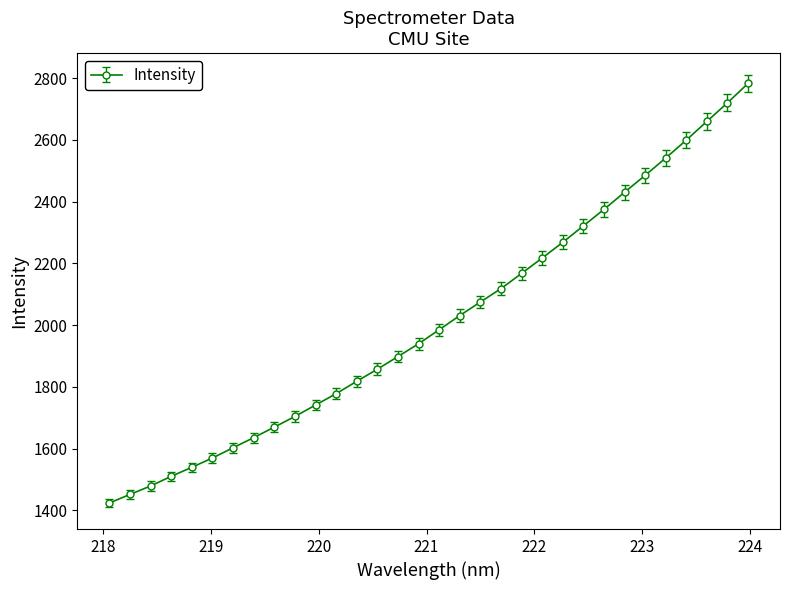

What is the difference between the second highest and minimum values?

1296.7